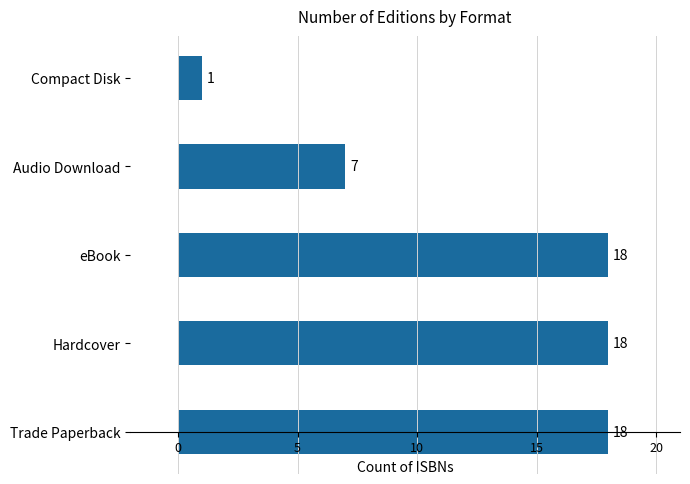

What is the greatest value displayed?

18